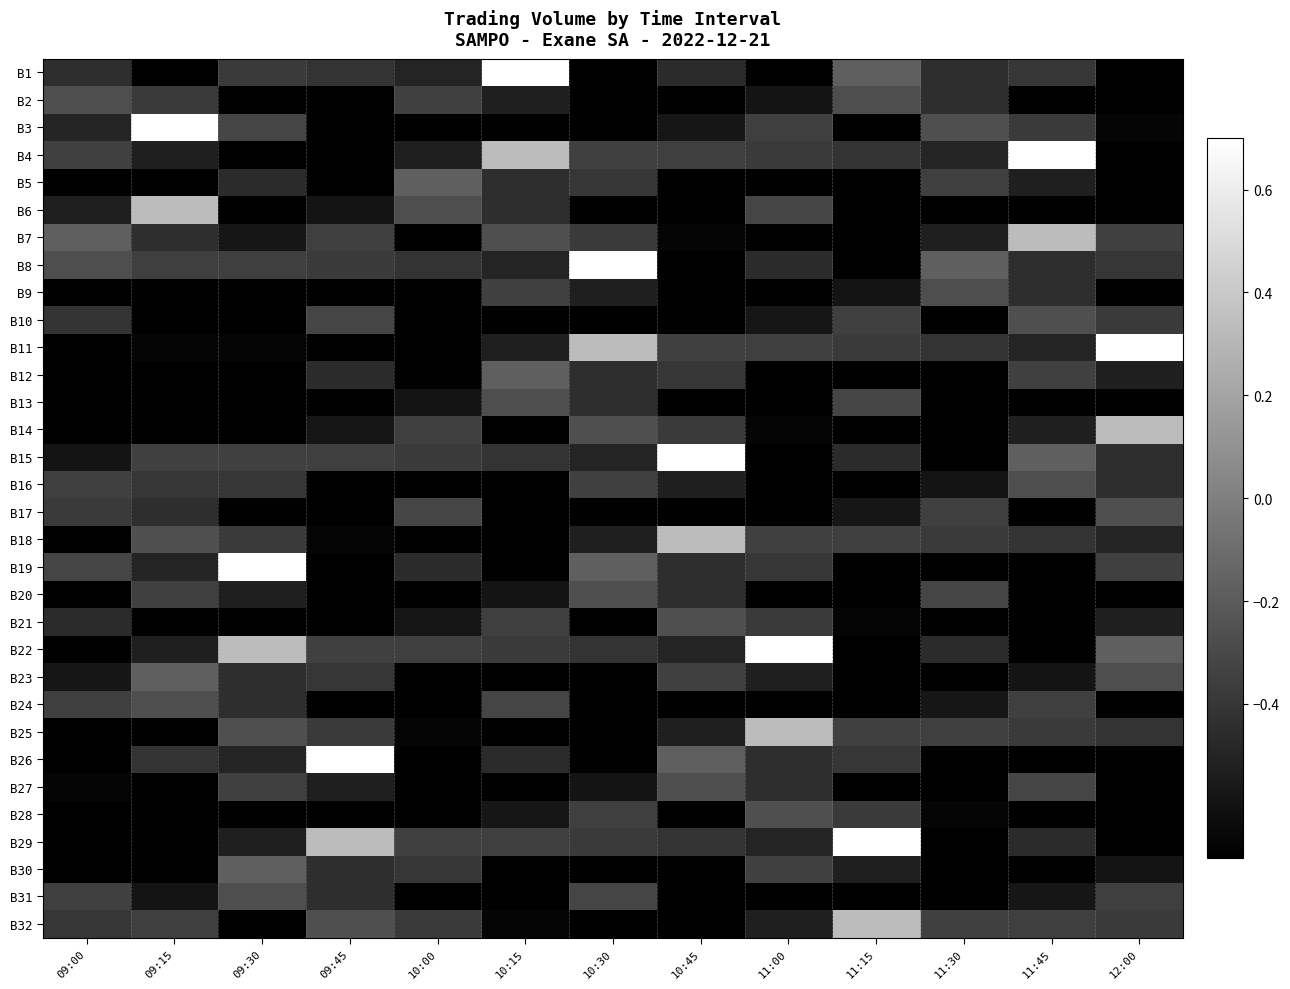

What is the greatest value displayed?

1.0